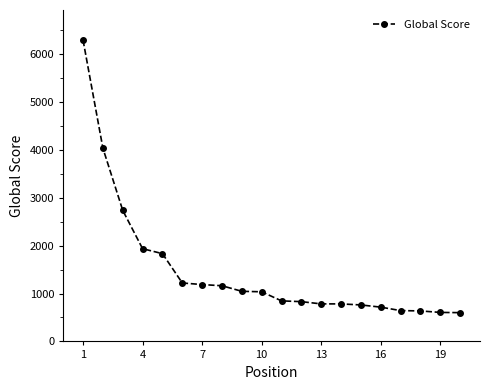

What is the difference between the maximum and minimum values?

5694